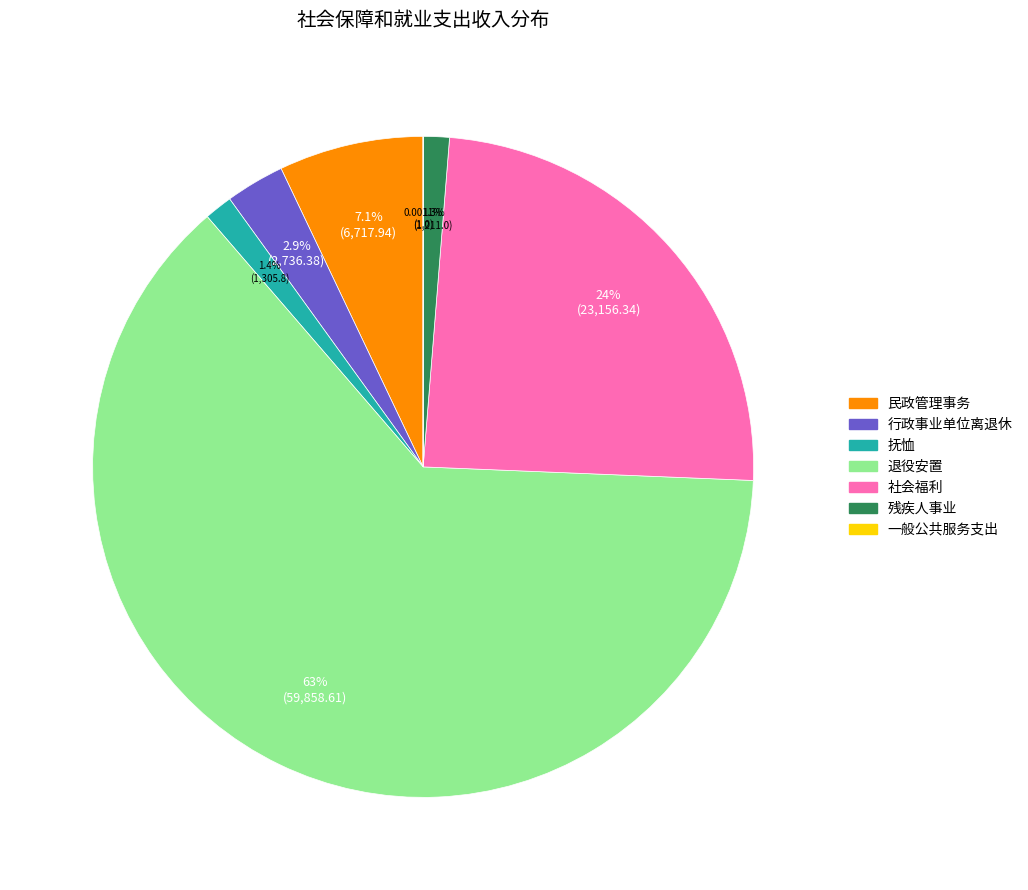

Approximately how many times larger is the value at 行政事业单位离退休 compared to 民政管理事务?

0.4